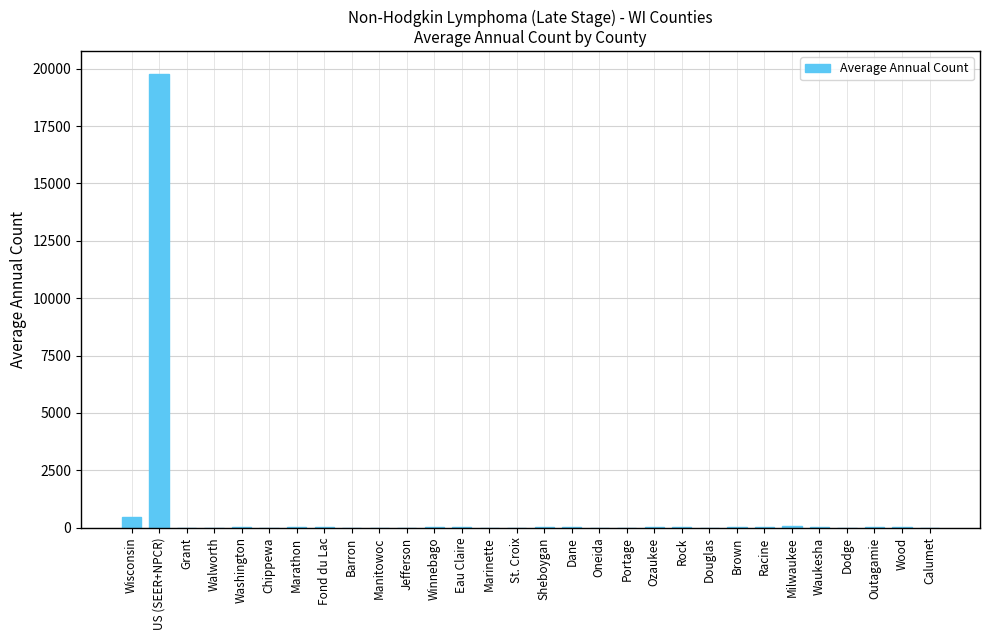

What is the greatest value displayed?

19778